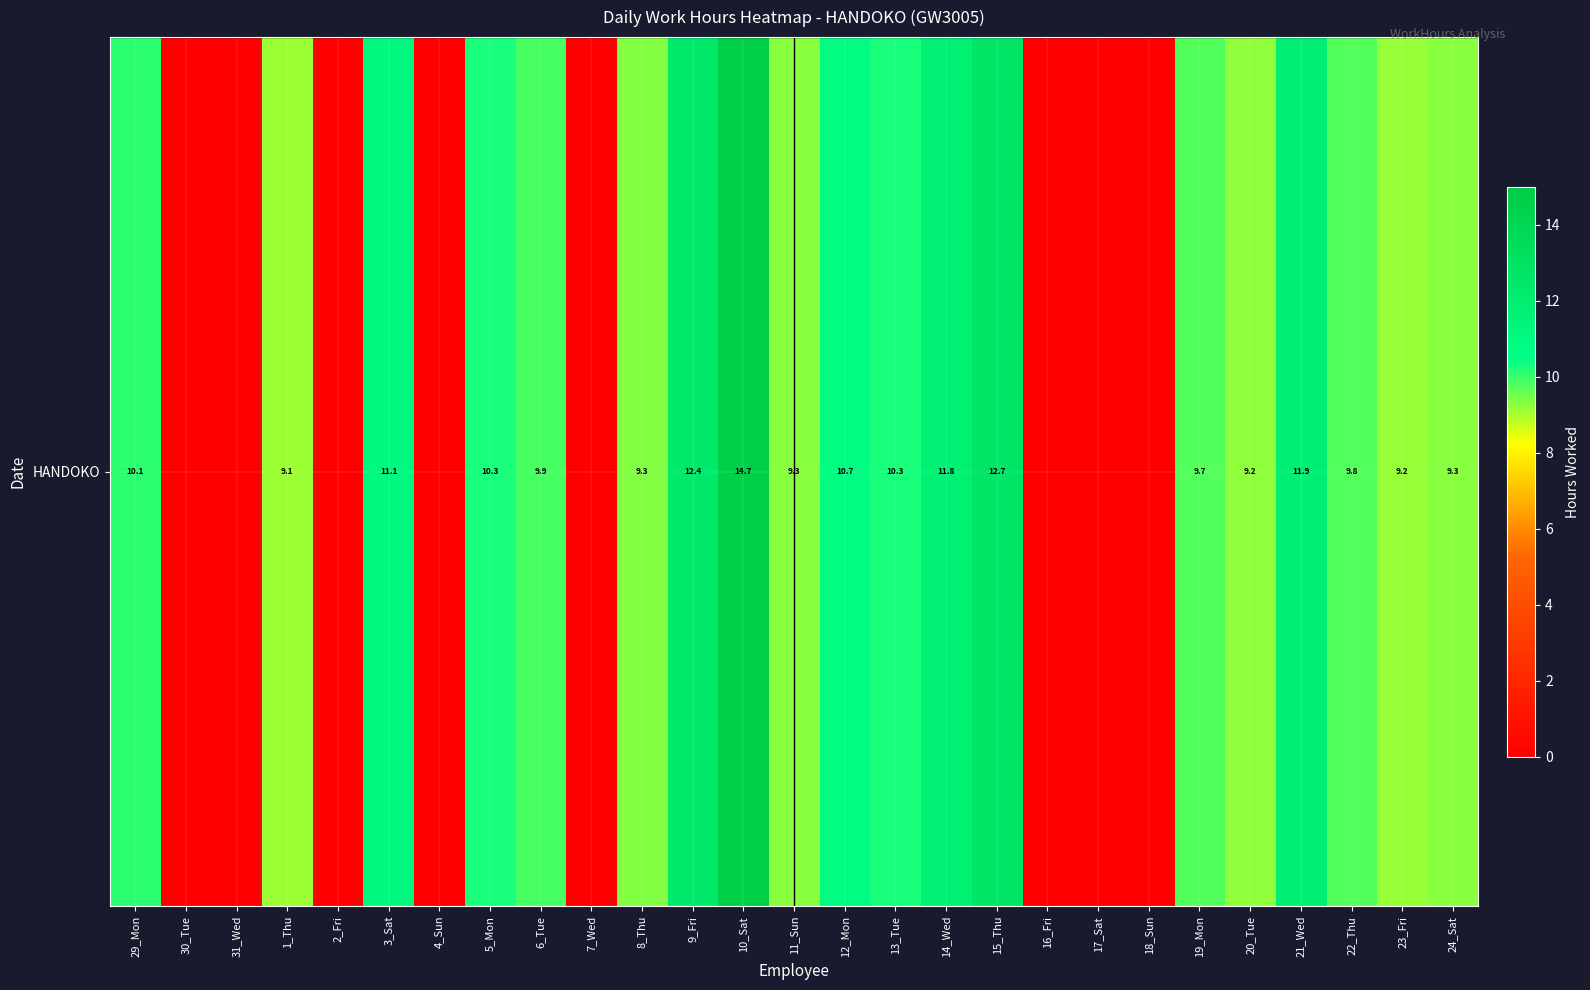

What is the sum of all values?

200.8